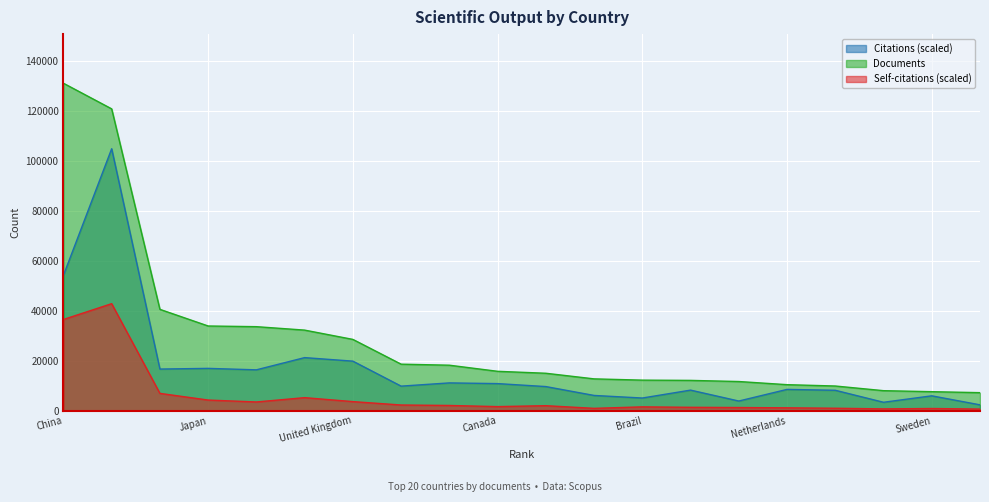

The Citations series shows 3390.7 at Turkey. True or false?

True